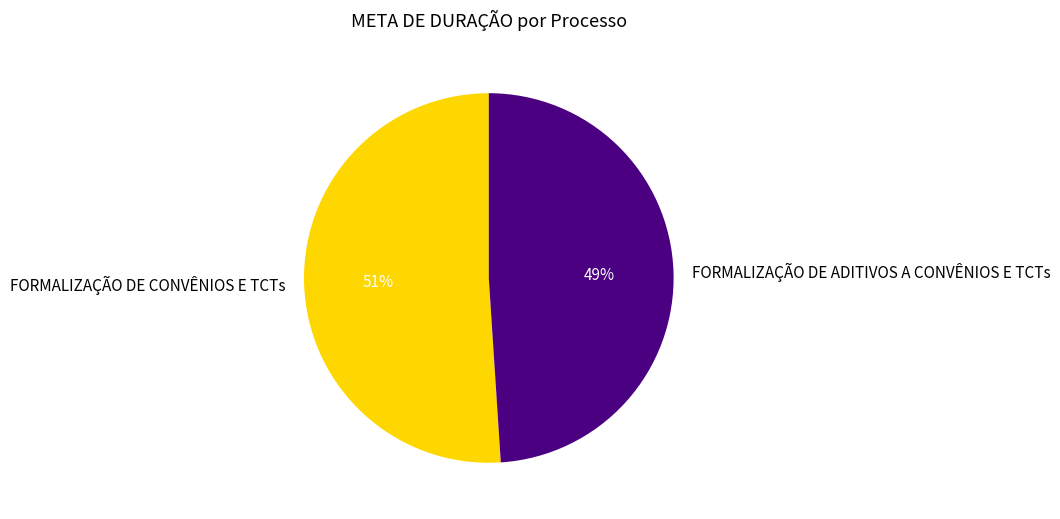

How many segments does this pie chart have?

2